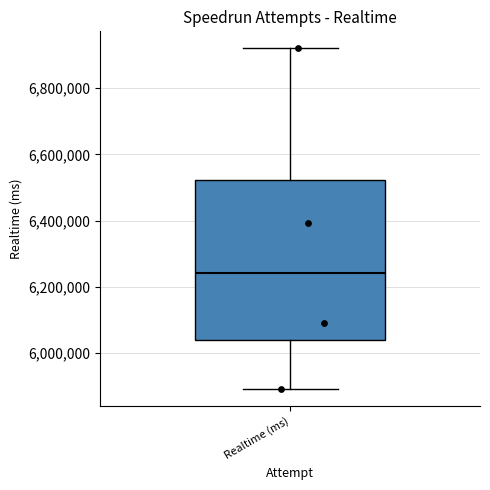

Where is the upper edge of the box for Realtime (ms) on the y-axis? The values are not printed on the chart, so give them approximately, as read against the axis.

6520000